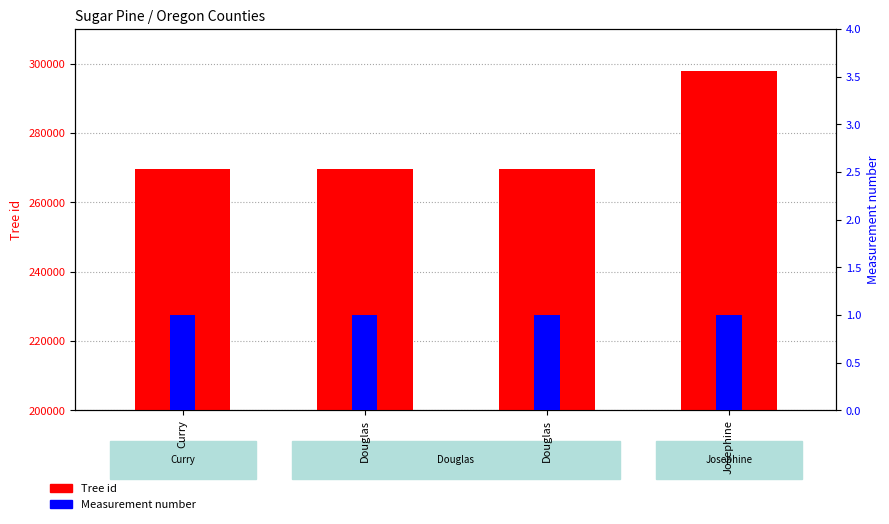

Reading right to left, transcribe all the data shown in this chart.

Tree id: Josephine=297892	Douglas=269592	Douglas=269593	Curry=269595
Measurement number: Josephine=1	Douglas=1	Douglas=1	Curry=1